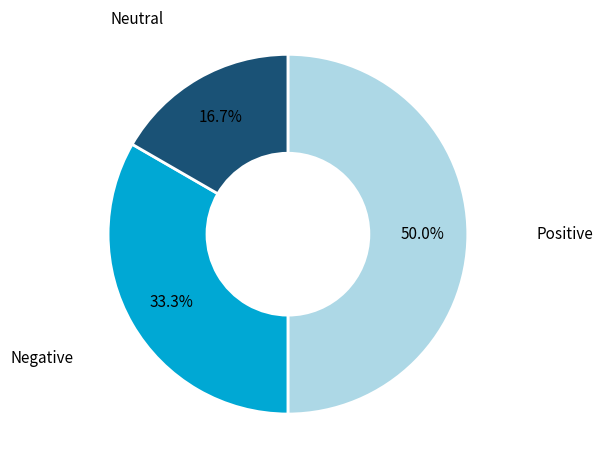

Is Negative the majority of the pie?

No